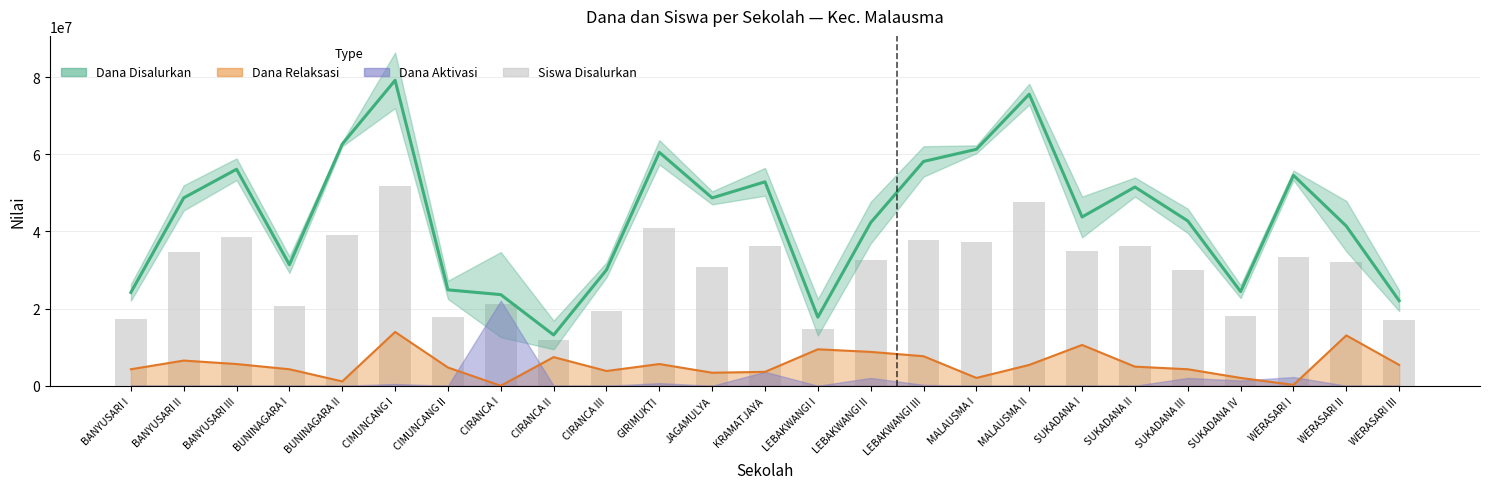

What is the label of the 13th bar from the right?

KRAMATJAYA